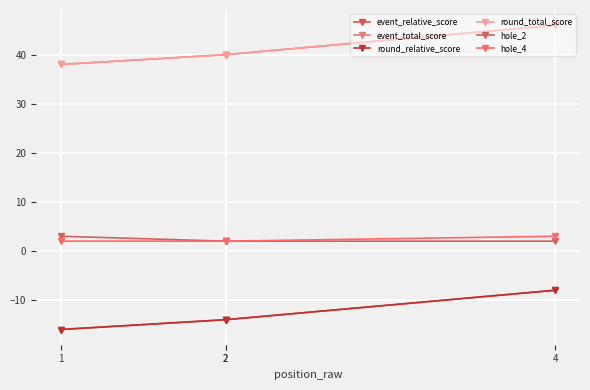

Which series has the largest total across all categories?

event_total_score